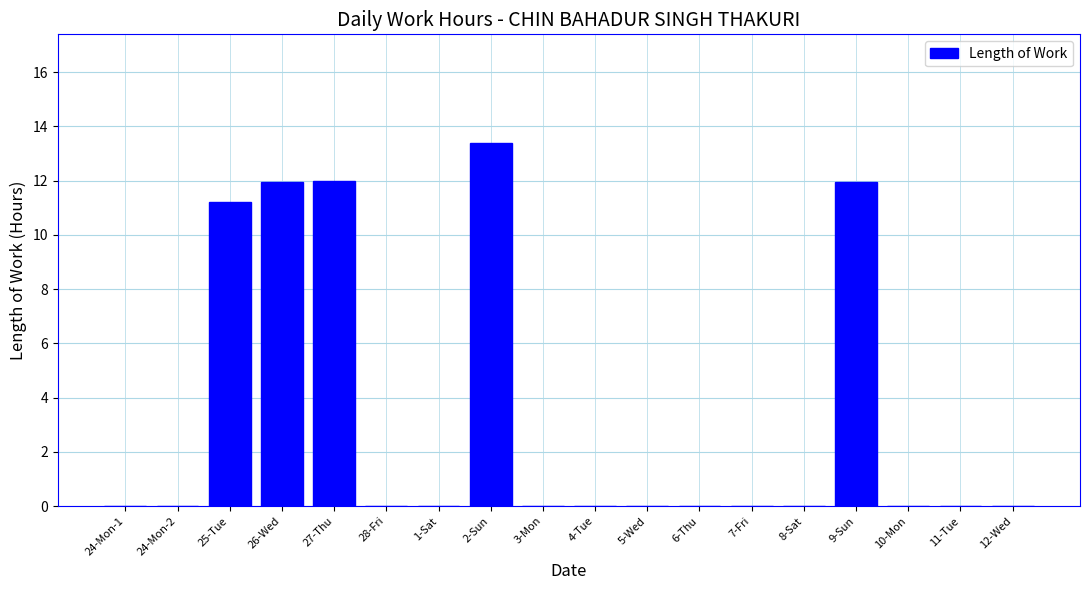

What is the sum of all values?

60.5